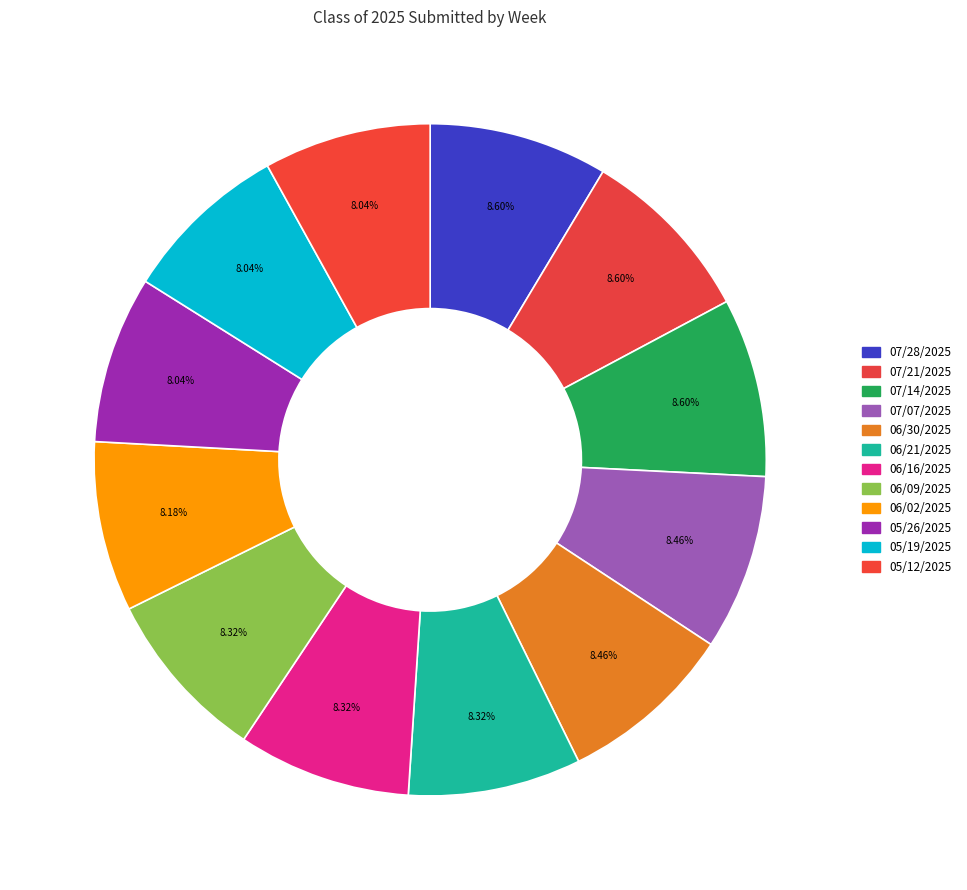

To the nearest percent, what percentage of the pie is 06/16/2025?

8%